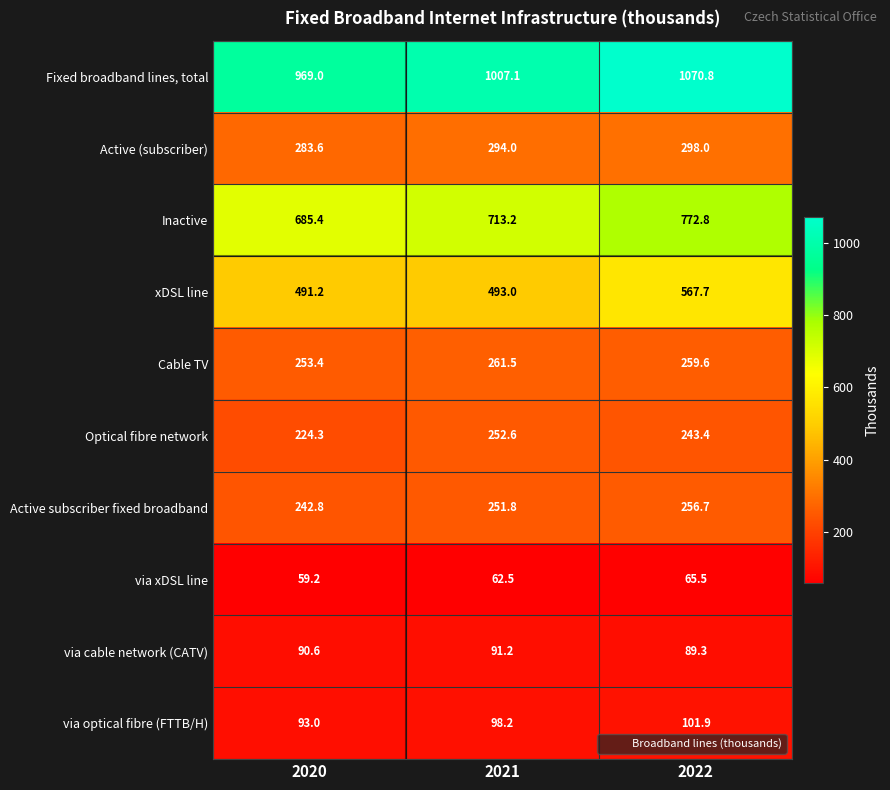

At how many categories does at least one series exceed 595?

3